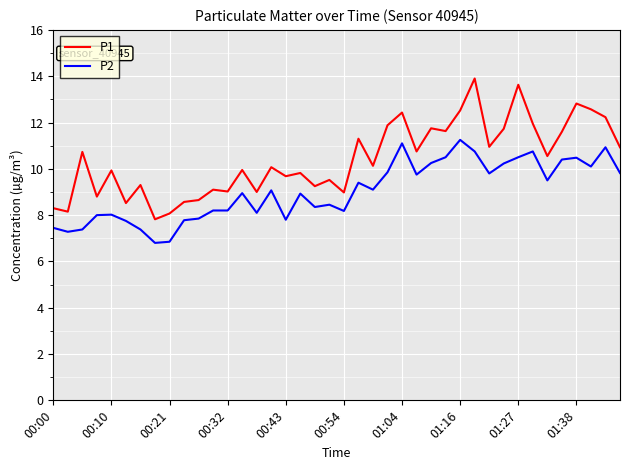

True or false: P2 and P1 cross at least once.

False